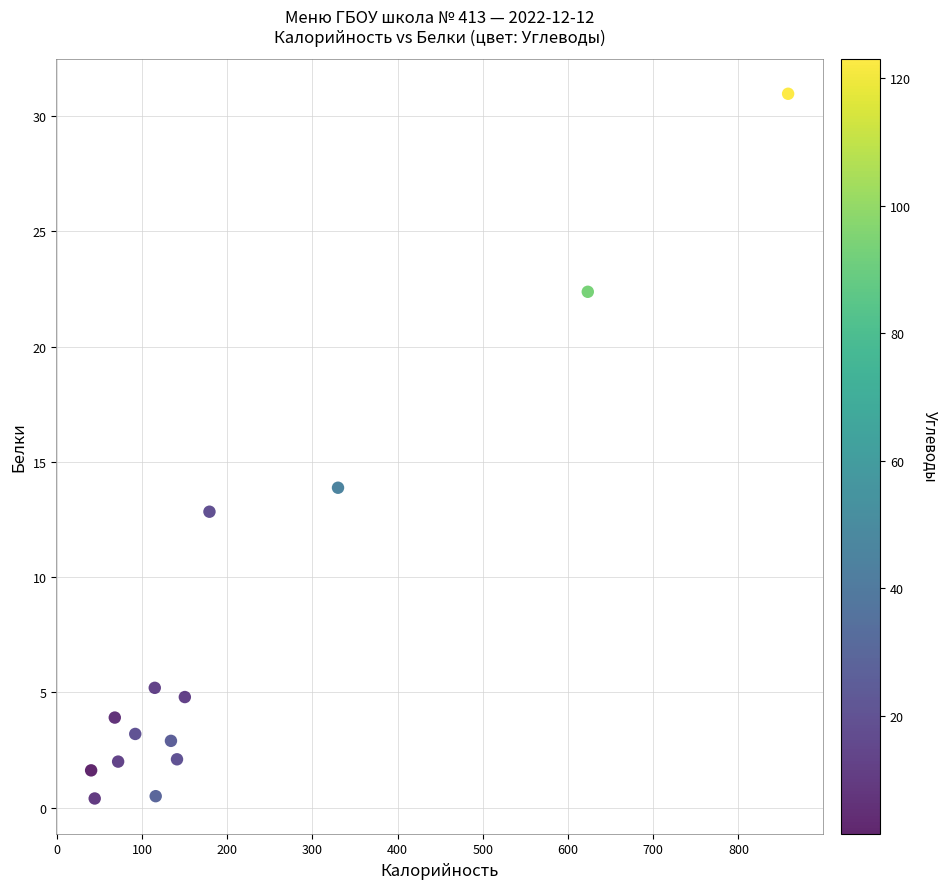

What Y value in the scatter plot is closest to 15?

13.9